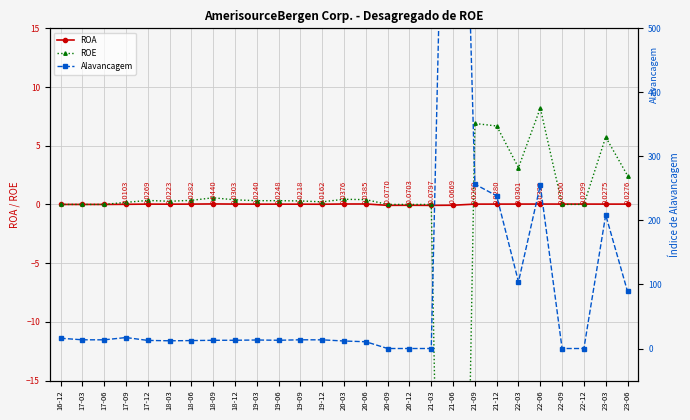

What is the difference between the ROE values at 20-06 and 19-06?

0.1